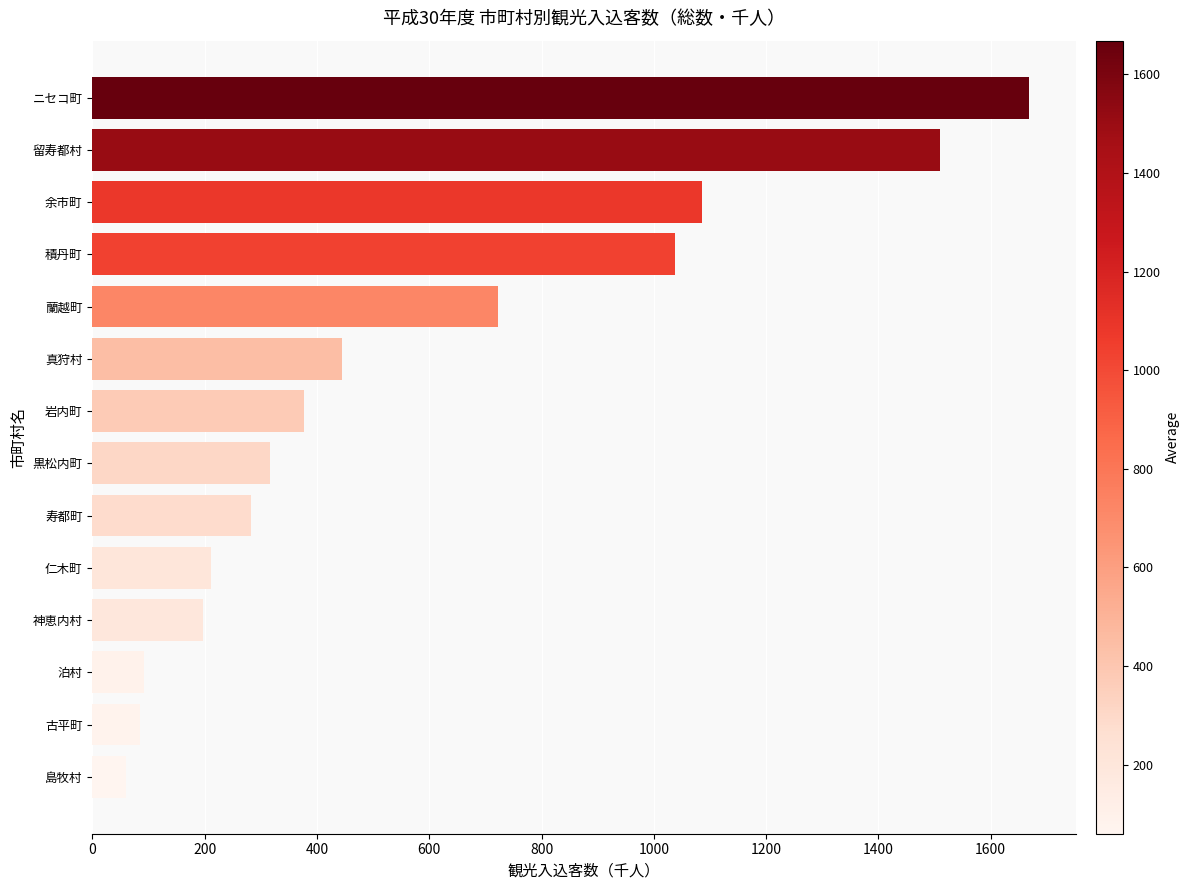

What is the maximum value shown in the chart?

1668.0